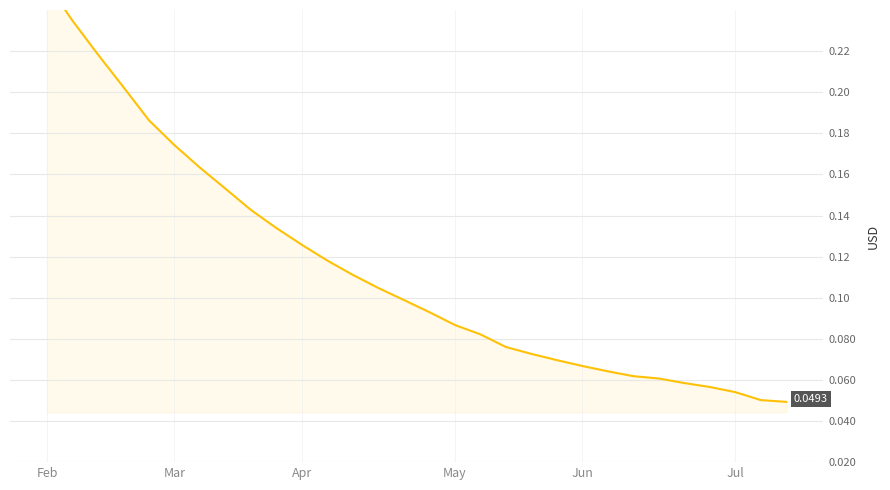

What is the label of the 26th point from the right?

Jun